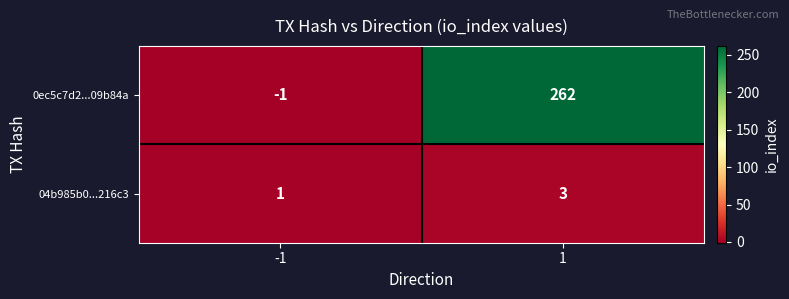

Which series has the largest range (max minus min)?

0ec5c7d2...09b84a